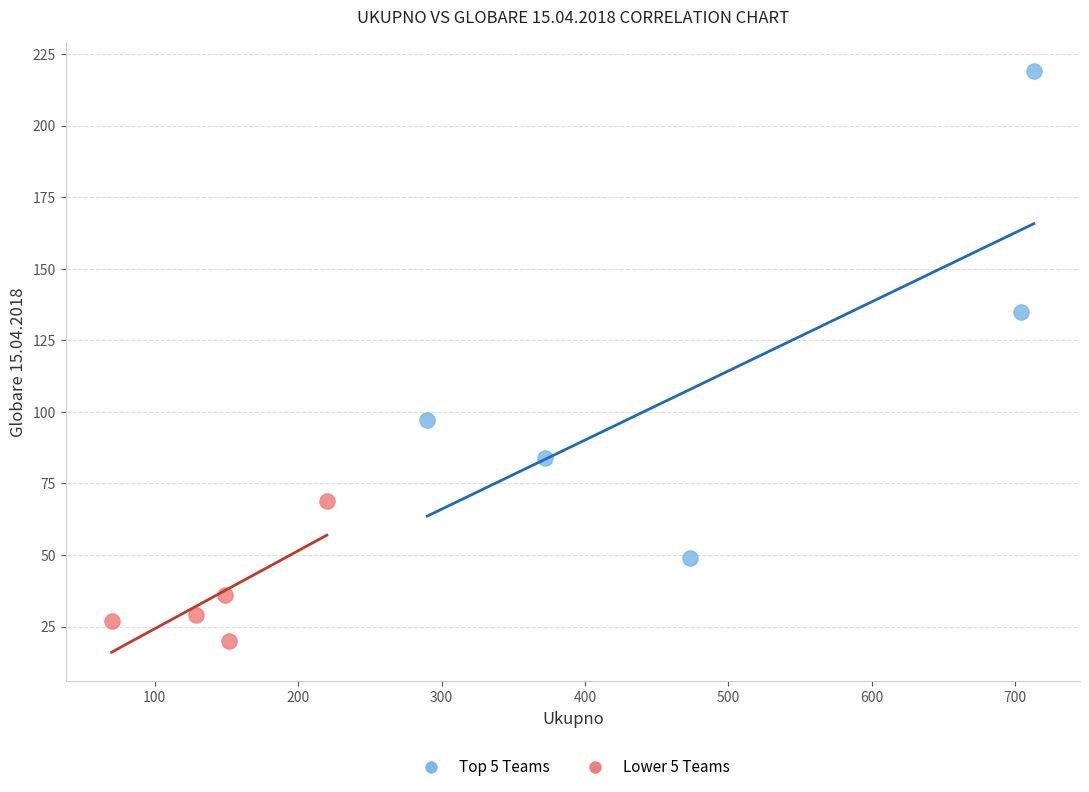

Which series reaches the minimum Y coordinate?

Lower 5 Teams